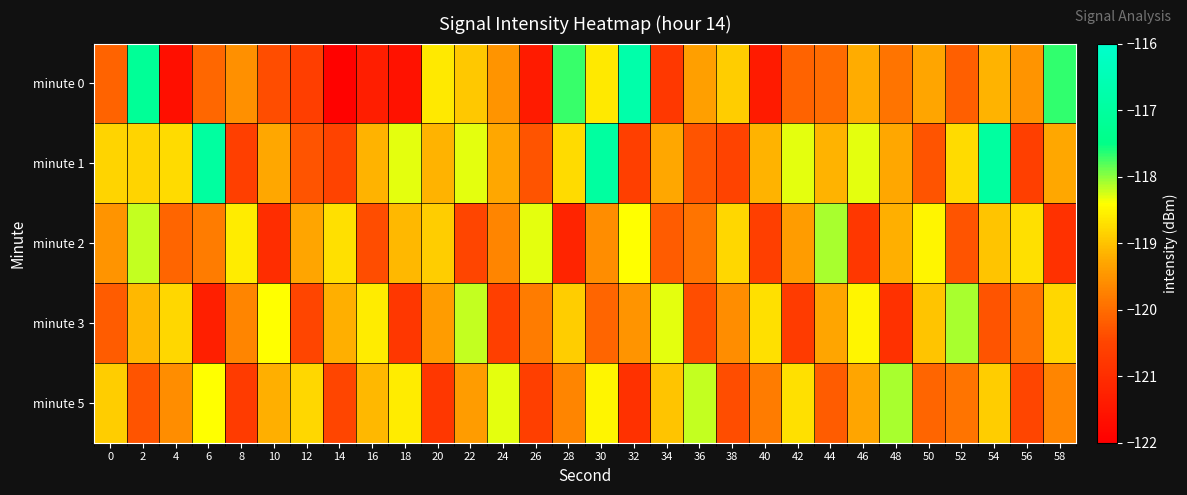

Reading right to left, list all the values displayed in this chart.

minute 0: 58=-117.7	56=-119.5	54=-119.2	52=-120.1	50=-119.3	48=-119.9	46=-119.2	44=-120.0	42=-120.1	40=-121.4	38=-118.9	36=-119.4	34=-120.8	32=-116.7	30=-118.6	28=-117.7	26=-121.4	24=-119.5	22=-118.9	20=-118.6	18=-121.6	16=-121.3	14=-121.9	12=-120.6	10=-120.4	8=-119.5	6=-120.1	4=-121.7	2=-117.2	0=-120.1
minute 1: 58=-119.3	56=-120.6	54=-117.0	52=-118.8	50=-120.3	48=-119.3	46=-118.3	44=-119.1	42=-118.3	40=-119.1	38=-120.5	36=-120.3	34=-119.3	32=-120.6	30=-117.0	28=-118.8	26=-120.3	24=-119.3	22=-118.3	20=-119.1	18=-118.3	16=-119.1	14=-120.5	12=-120.3	10=-119.3	8=-120.6	6=-117.0	4=-118.8	2=-118.8	0=-118.8
minute 2: 58=-120.9	56=-118.7	54=-119.0	52=-120.3	50=-118.5	48=-119.2	46=-120.8	44=-118.1	42=-119.4	40=-120.6	38=-118.8	36=-119.9	34=-120.2	32=-118.4	30=-119.6	28=-121.2	26=-118.3	24=-119.7	22=-120.5	20=-118.9	18=-119.1	16=-120.4	14=-118.7	12=-119.3	10=-121.0	8=-118.6	6=-119.8	4=-120.1	2=-118.2	0=-119.5
minute 3: 58=-118.8	56=-119.9	54=-120.3	52=-118.1	50=-119.0	48=-120.9	46=-118.5	44=-119.3	42=-120.7	40=-118.7	38=-119.6	36=-120.4	34=-118.3	32=-119.5	30=-120.1	28=-118.9	26=-119.8	24=-120.6	22=-118.2	20=-119.4	18=-120.8	16=-118.6	14=-119.2	12=-120.5	10=-118.4	8=-119.7	6=-121.3	4=-118.8	2=-119.1	0=-120.2
minute 5: 58=-119.7	56=-120.5	54=-118.9	52=-119.9	50=-120.1	48=-118.1	46=-119.3	44=-120.2	42=-118.7	40=-119.8	38=-120.4	36=-118.2	34=-119.0	32=-120.9	30=-118.5	28=-119.7	26=-120.6	24=-118.3	22=-119.4	20=-120.8	18=-118.6	16=-119.1	14=-120.5	12=-118.8	10=-119.2	8=-120.7	6=-118.4	4=-119.6	2=-120.3	0=-118.9